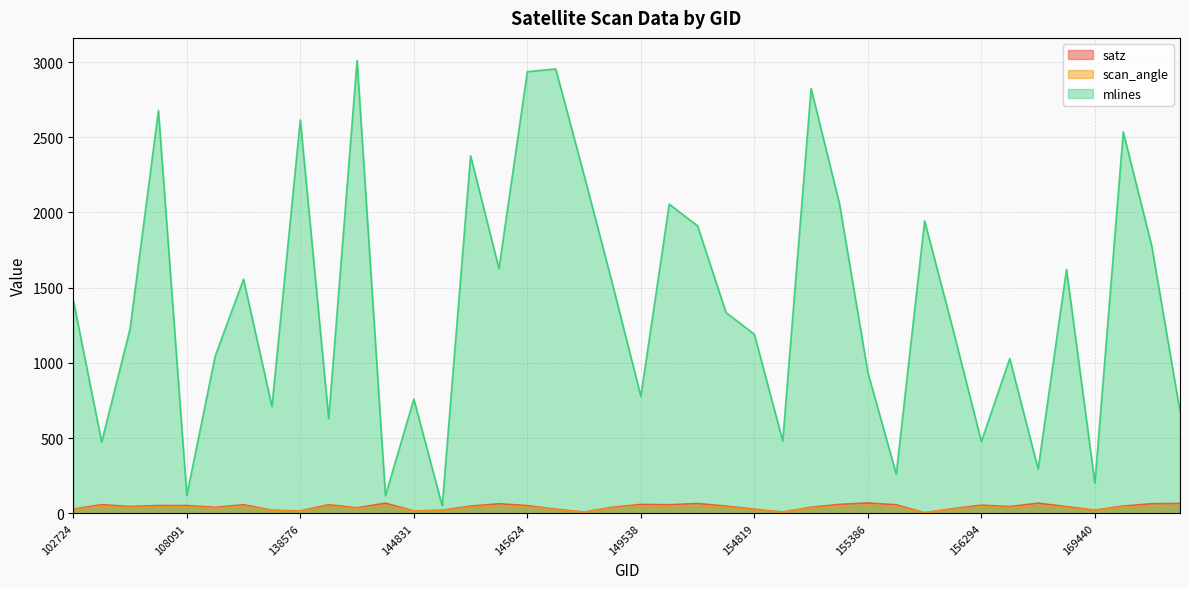

What is the difference between the maximum and minimum values in the satz series?

65.2